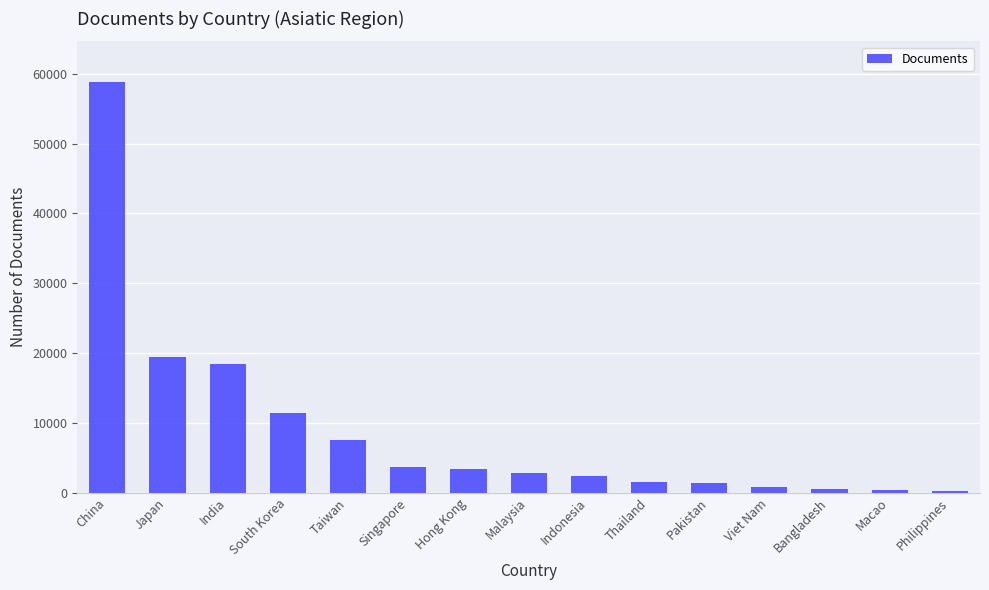

What is the approximate value at Hong Kong, to the nearest 100?

3400